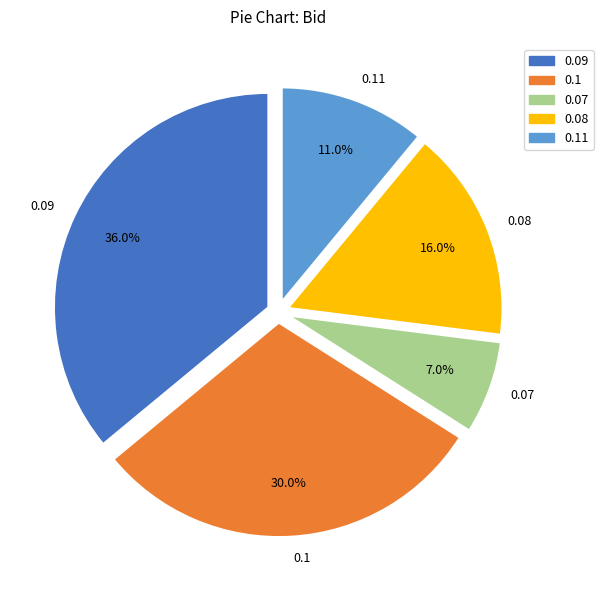

Which category has the smallest portion of the pie?

0.07